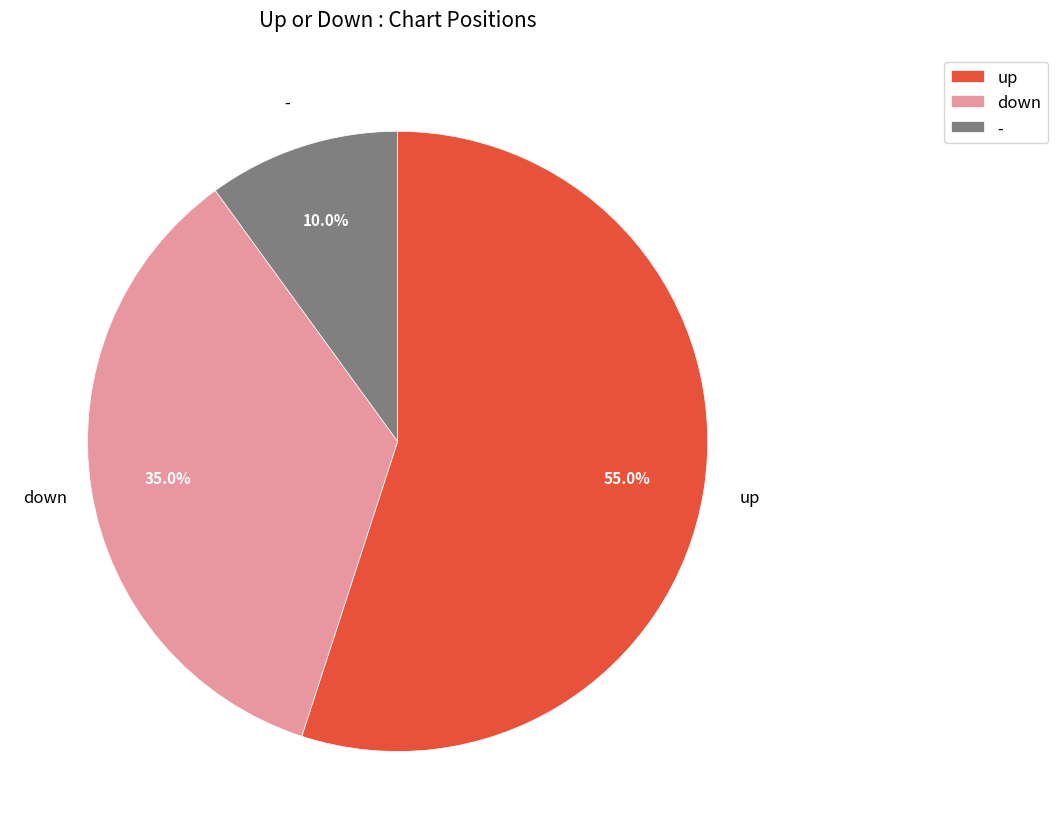

Is there a majority slice in this chart?

Yes